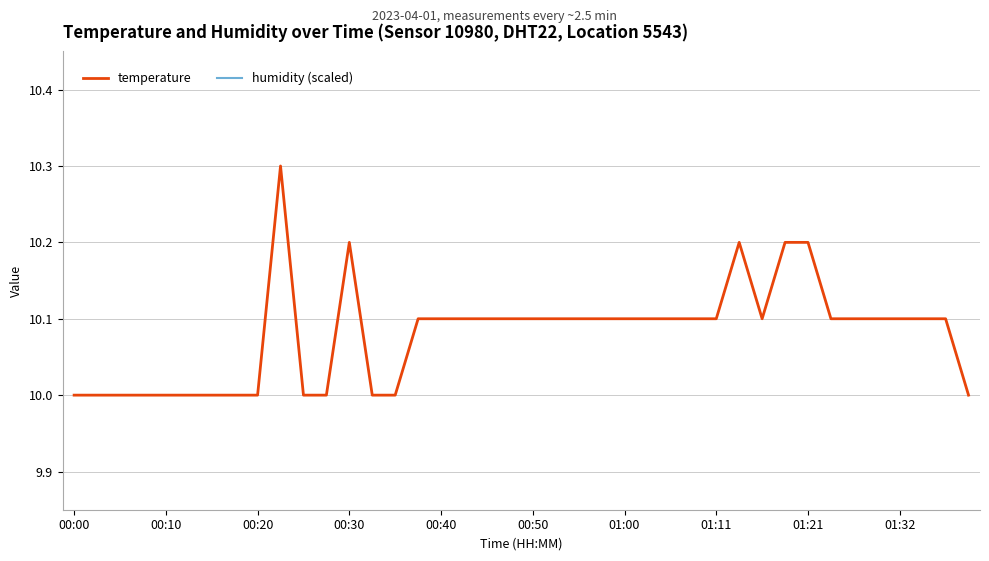

Count the number of categories in the chart.

40